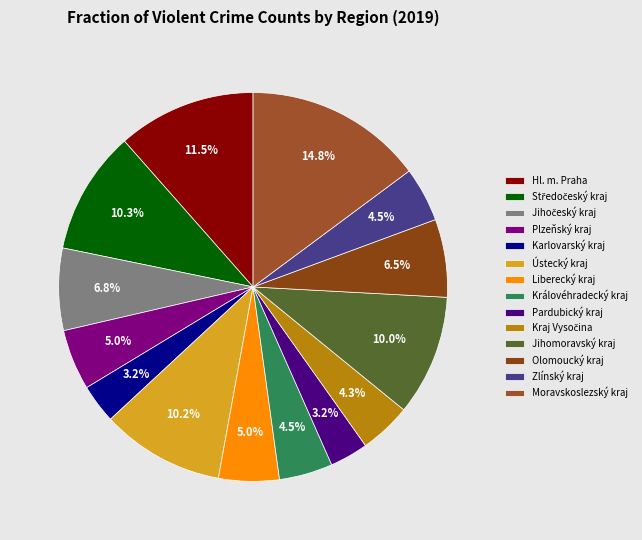

Is there a majority slice in this chart?

No